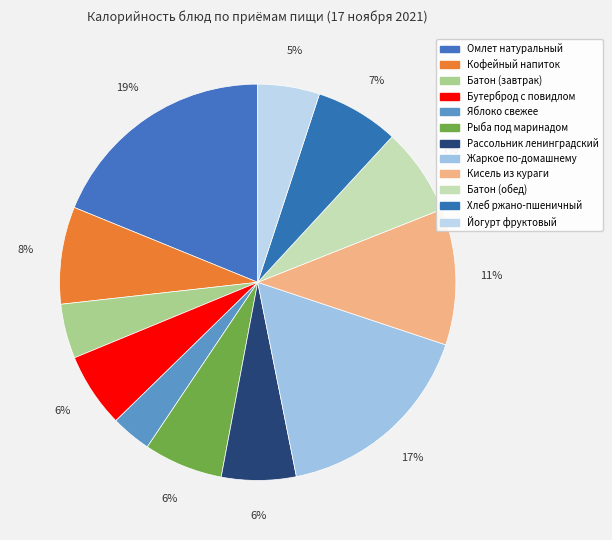

What is the largest slice in the pie chart?

Омлет натуральный